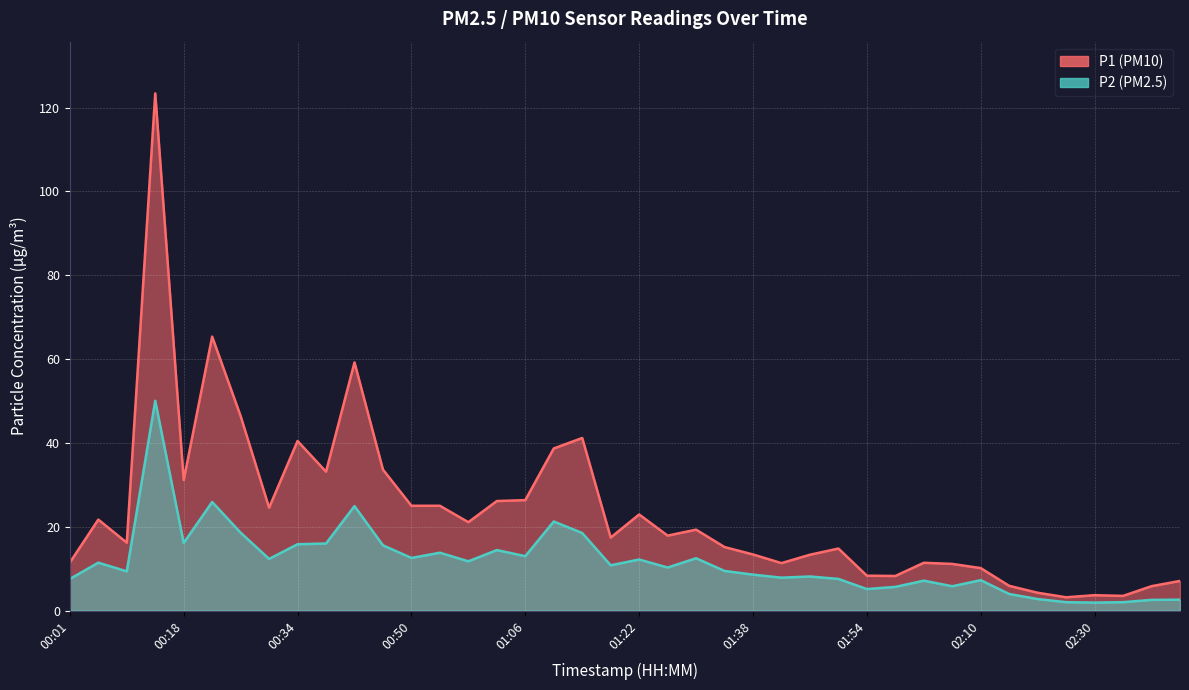

What is the smallest value displayed?

1.9